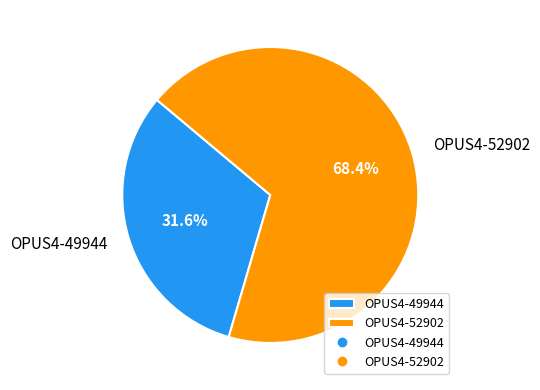

Count the number of slices in the pie.

2